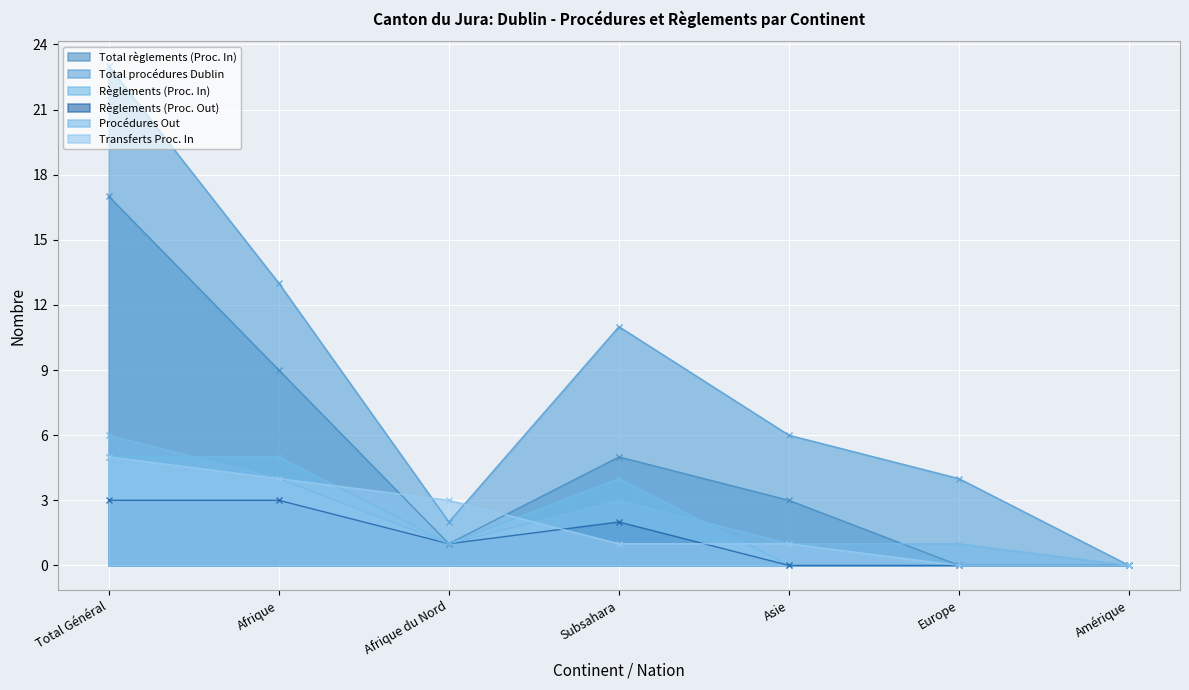

Reading left to right, transcribe all the data shown in this chart.

Total règlements (Proc. In): 17	9	1	5	3	0	0
Total procédures Dublin: 23	13	2	11	6	4	0
Règlements (Proc. In): 5	5	1	4	0	0	0
Règlements (Proc. Out): 3	3	1	2	0	0	0
Procédures Out: 6	4	1	3	1	1	0
Transferts Proc. In: 5	4	3	1	1	0	0